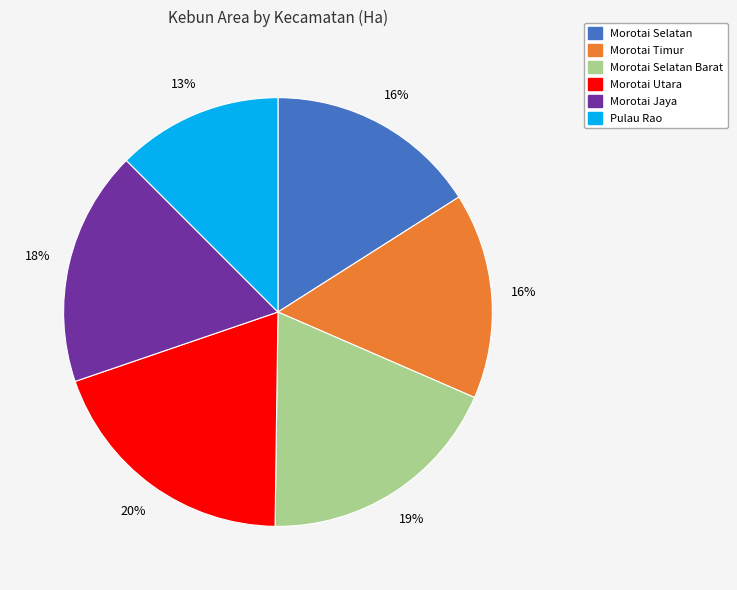

To the nearest percent, what is the difference between the largest and smallest slice percentages?

7%